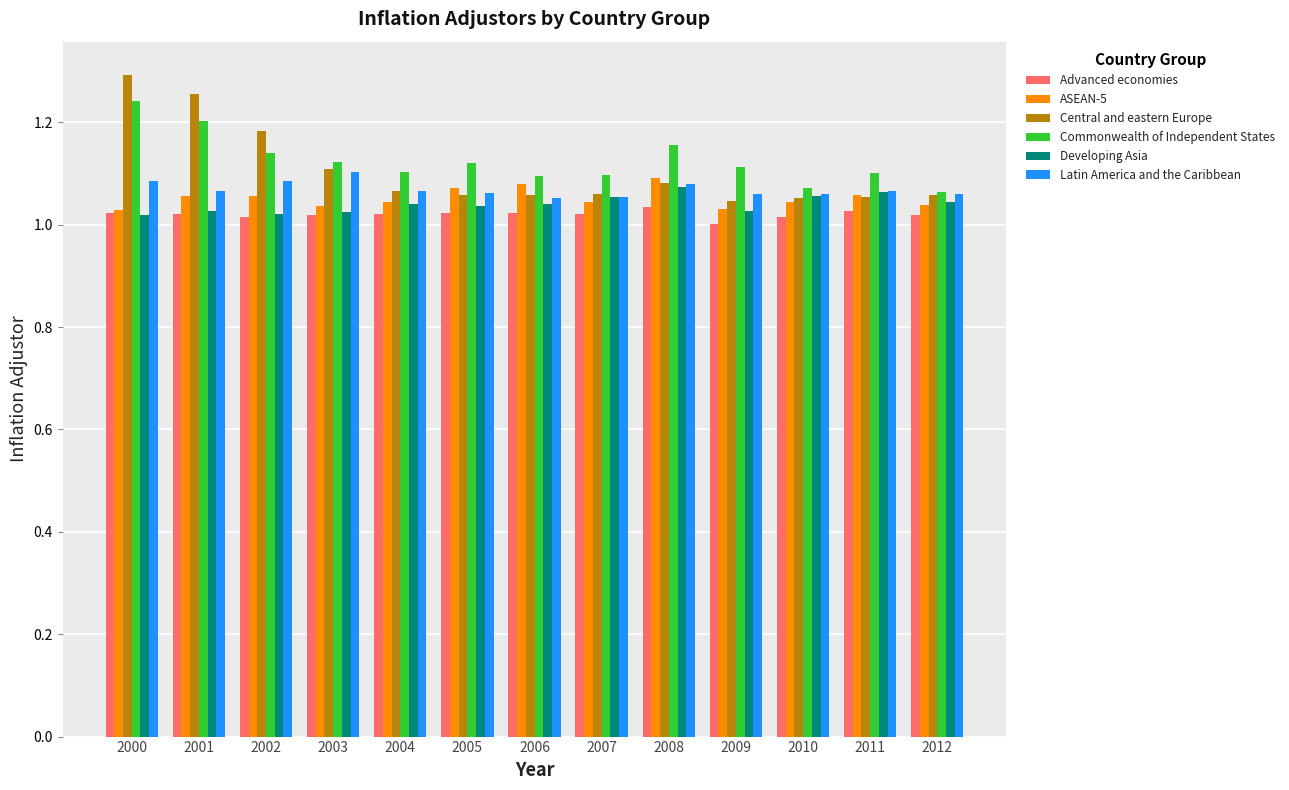

How many bars are there in total?

78